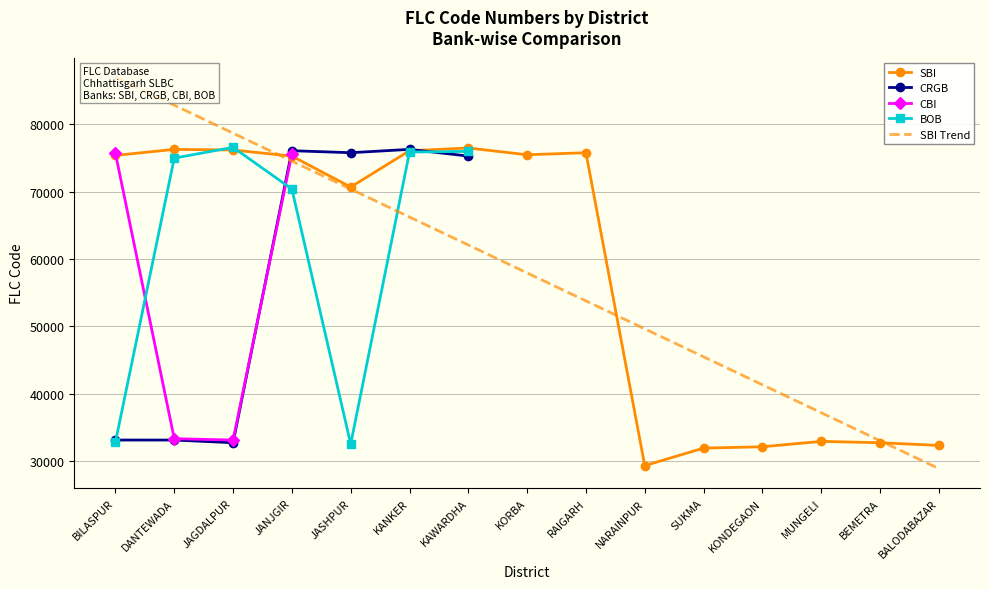

At which category does SBI reach its first local valley?

JASHPUR